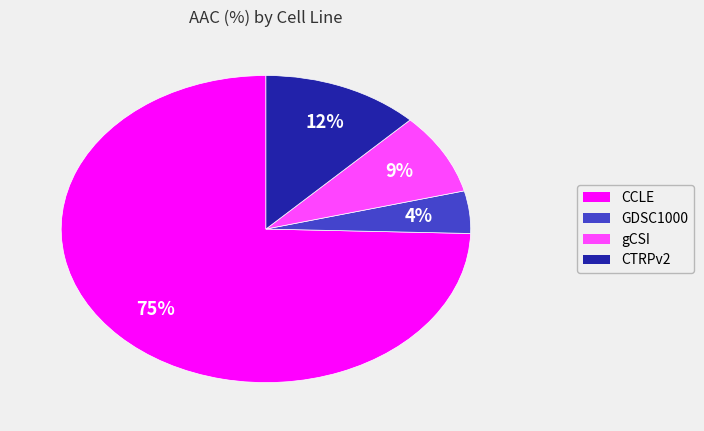

How many slices are in this pie chart?

4